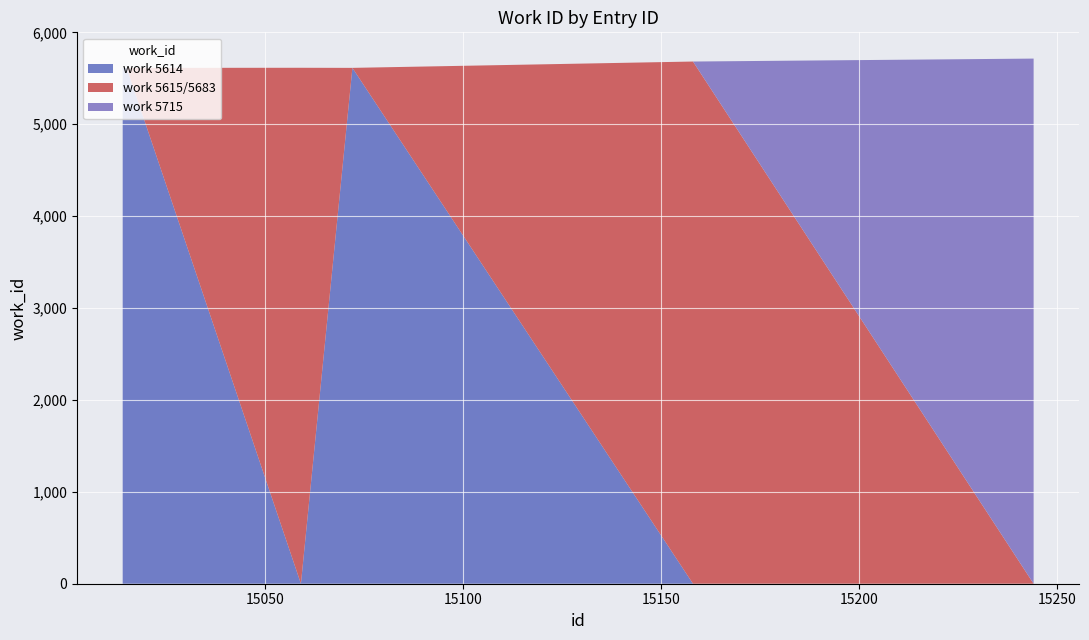

Reading left to right, what are all the values shown in this chart?

15014=5614	15015=5614	15059=5615	15072=5614	15158=5683	15244=5715